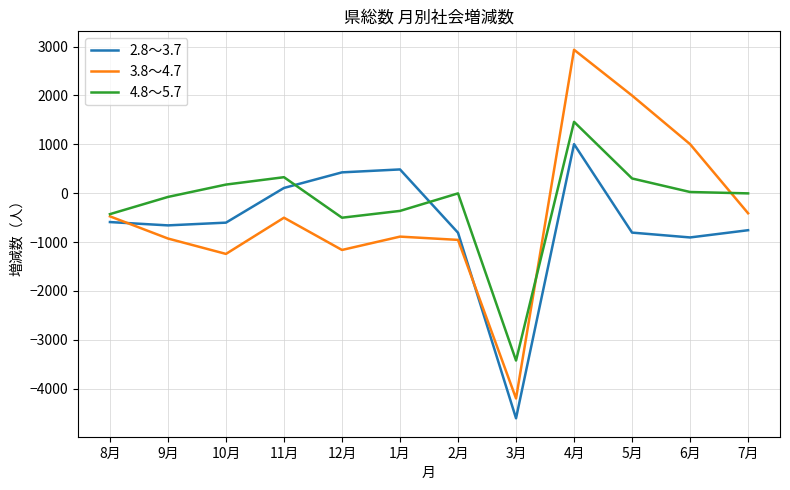

At 6月, list the series in order from smallest to largest.

2.8～3.7, 4.8～5.7, 3.8～4.7